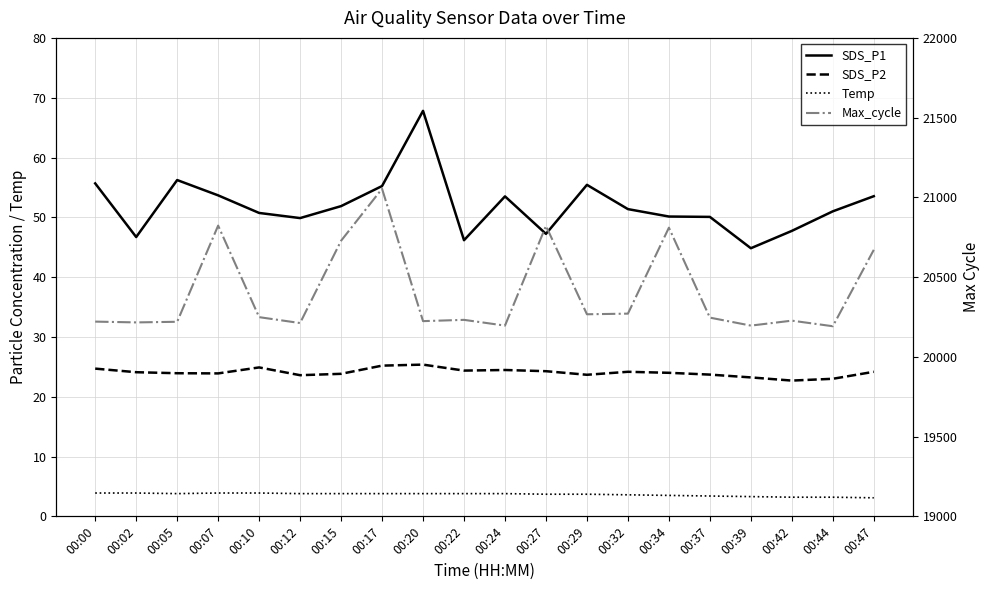

Is the value of SDS_P1 at 00:24 greater than the value of SDS_P2 at 00:00?

Yes